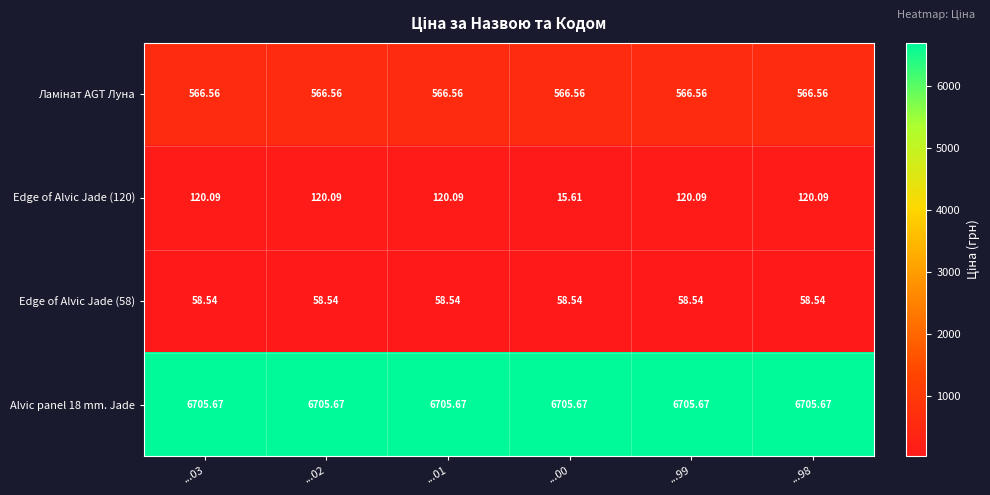

How many data points does each series have?

6